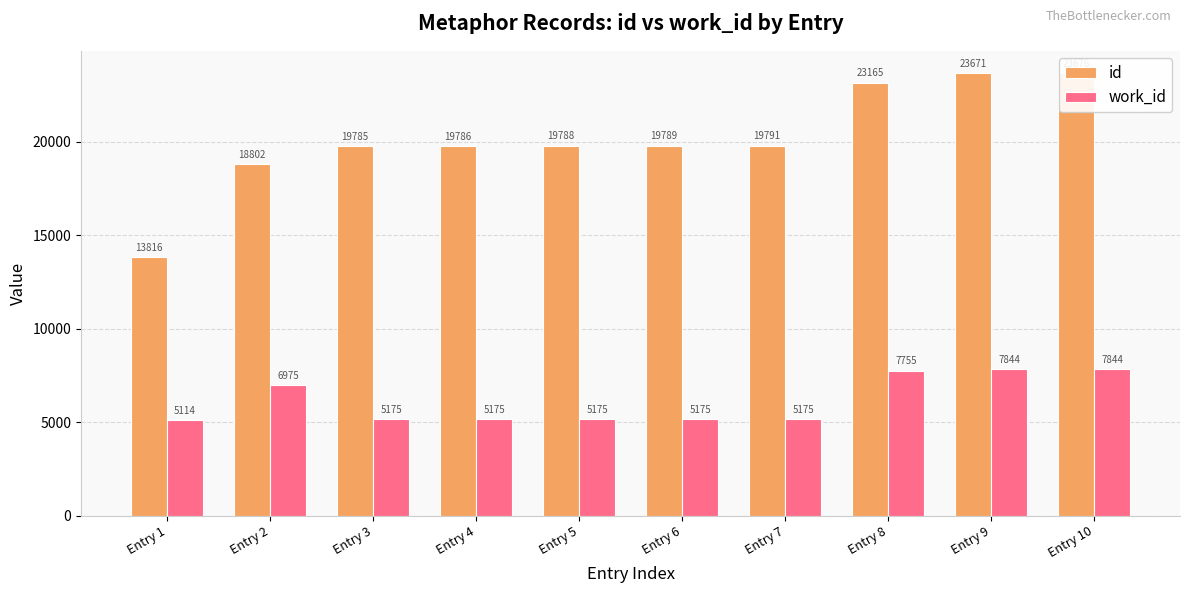

Which has a higher value, Entry 3 or Entry 1?

Entry 3